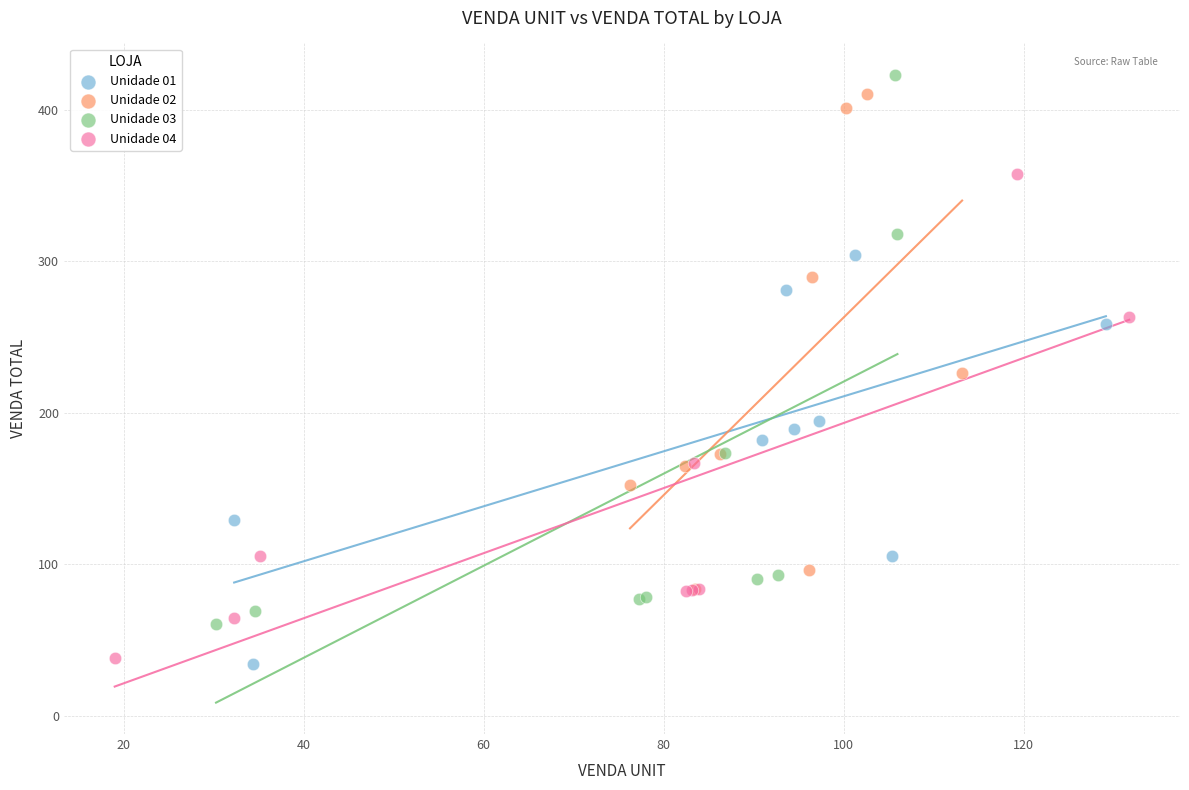

Which series contains the highest Y value?

Unidade 03